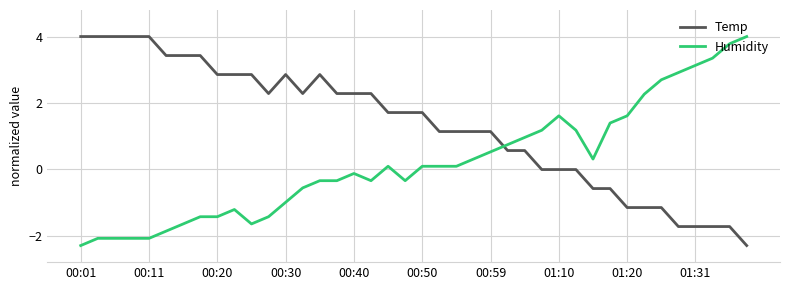

True or false: Temp and Humidity intersect in this chart.

True